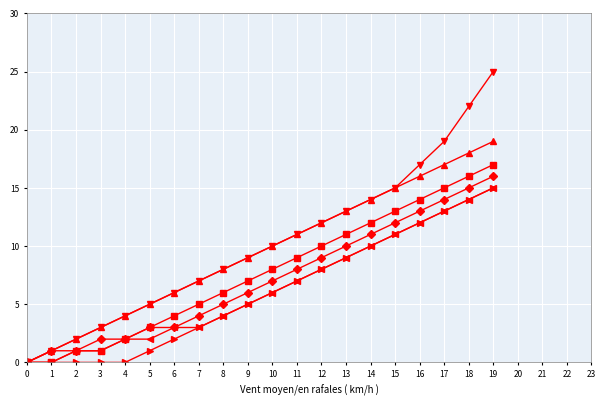

Count the number of data series in this chart.

6